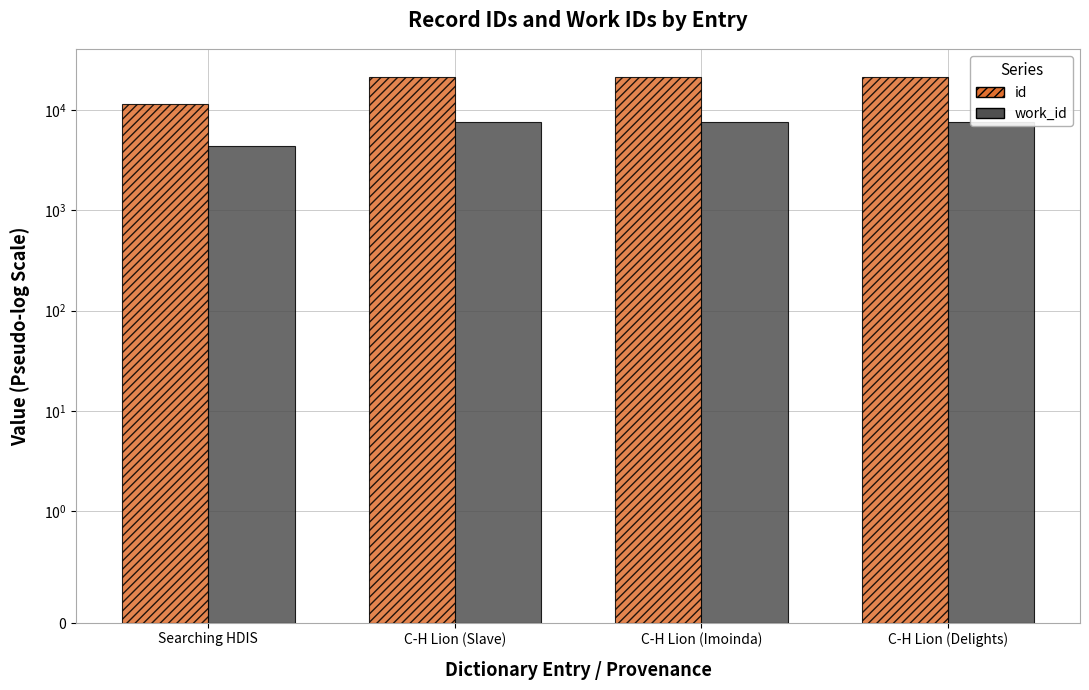

Where is work_id nearest to the value 5952?

Searching HDIS